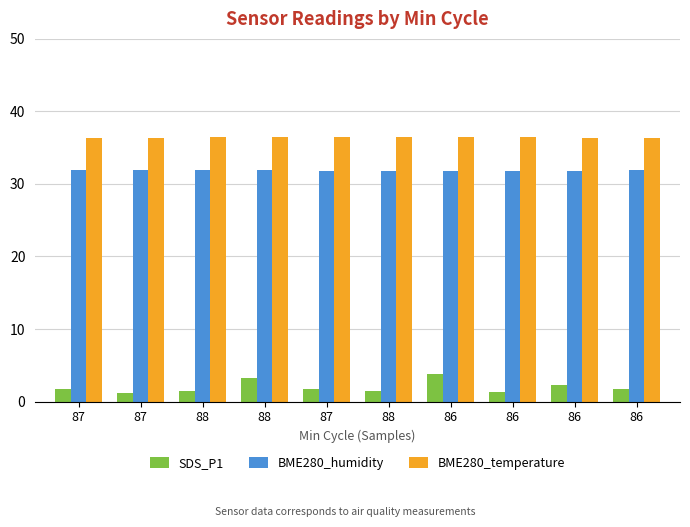

What are all the series names shown in the legend?

SDS_P1, BME280_humidity, BME280_temperature